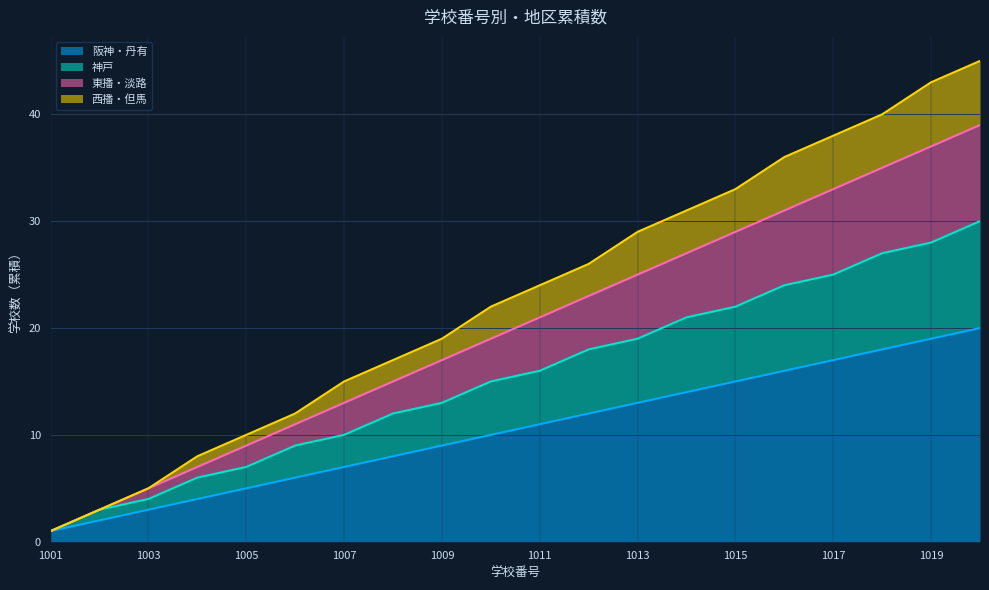

Which category has the lowest value in the 阪神・丹有 series?

1001